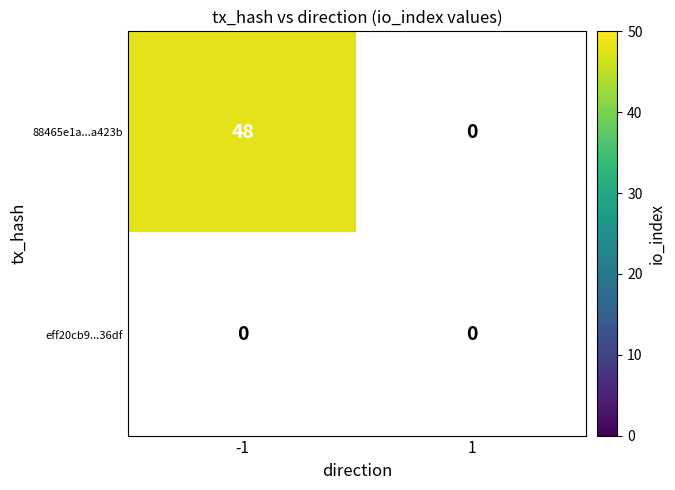

Which has a higher value, -1 or 1?

-1